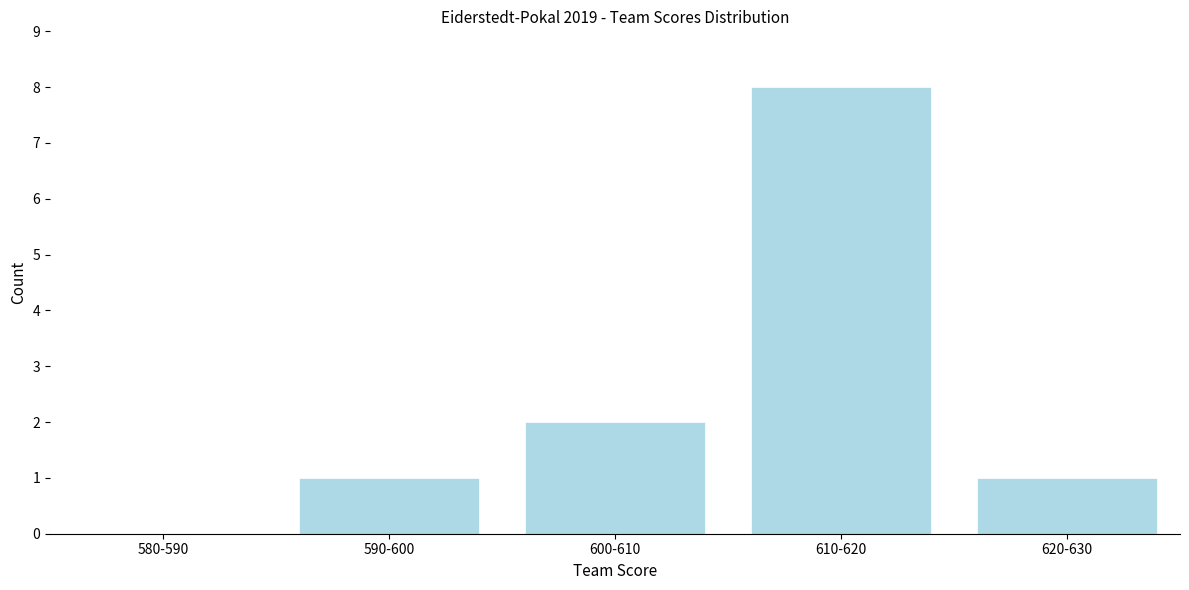

Reading left to right, what are all the values shown in this chart?

580-590=0	590-600=1	600-610=2	610-620=8	620-630=1